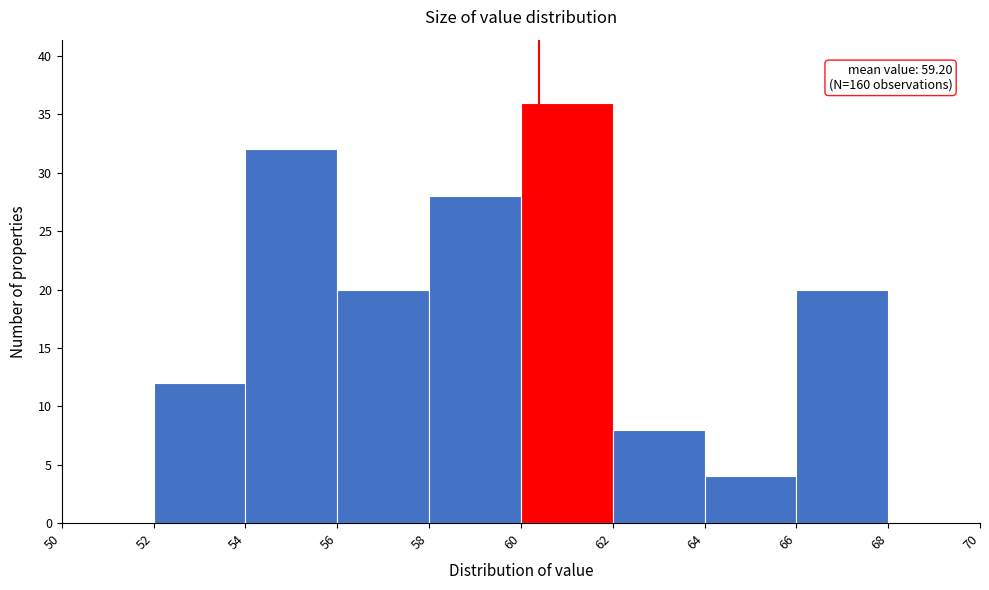

Which range on the x-axis has the tallest bar?

60 to 62